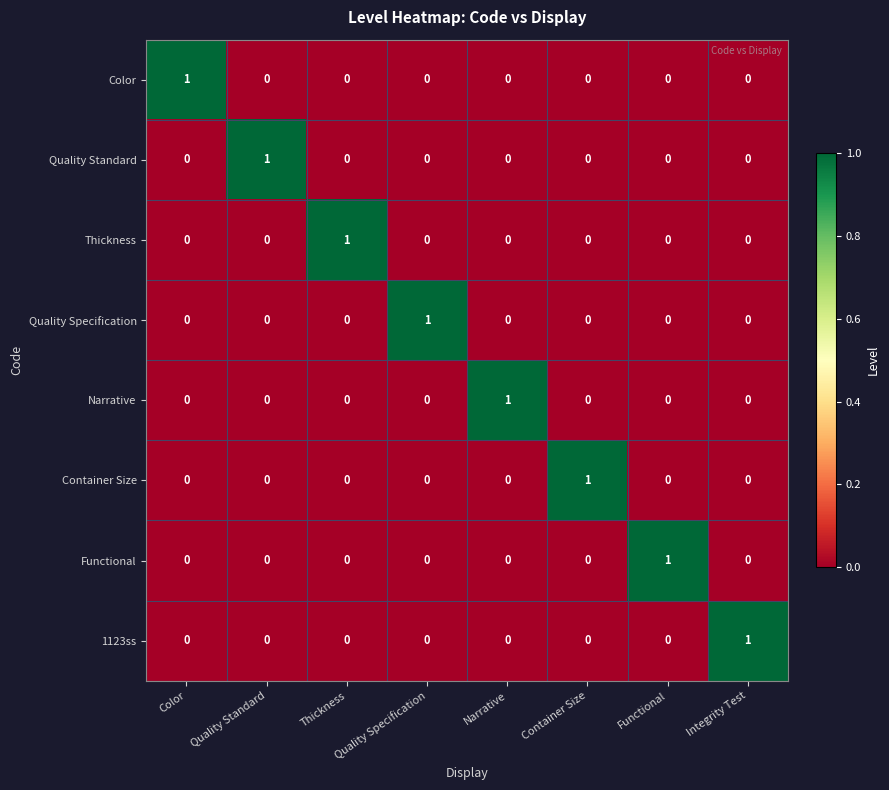

Which category has the highest value in the Quality Specification series?

Quality Specification